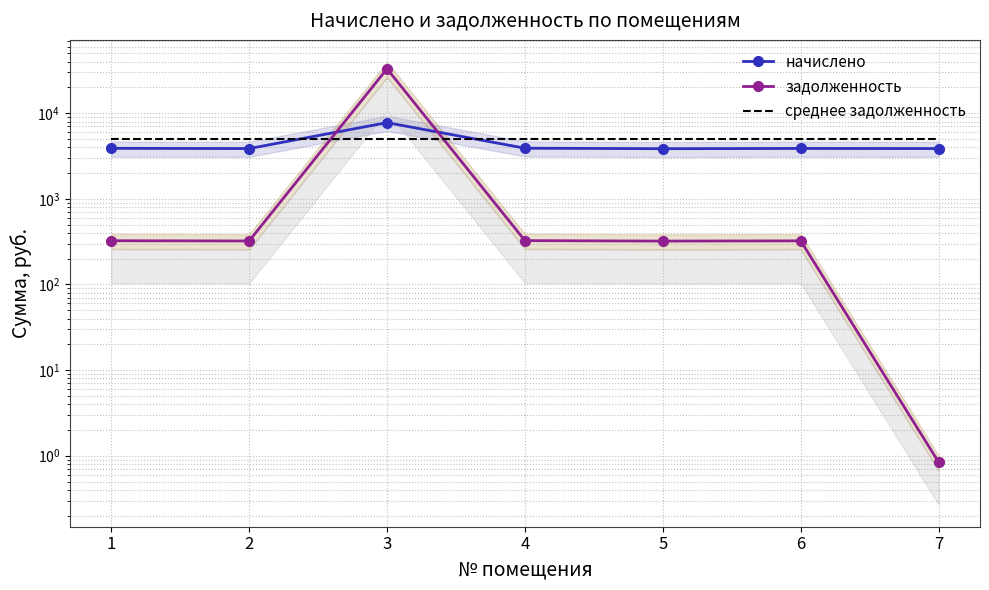

True or false: задолженность and начислено intersect in this chart.

True